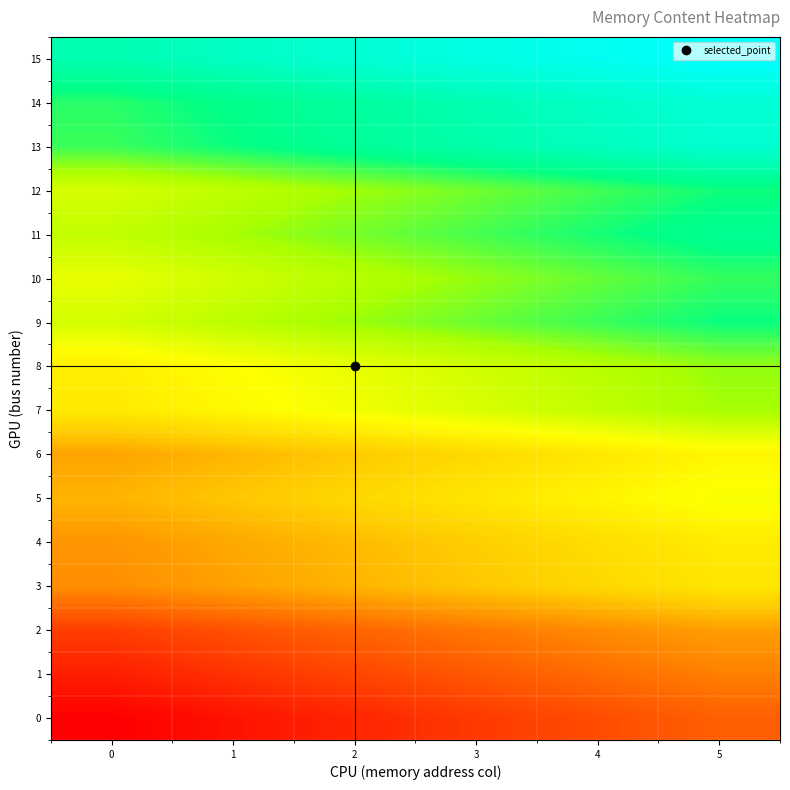

Which series has the largest total across all categories?

15